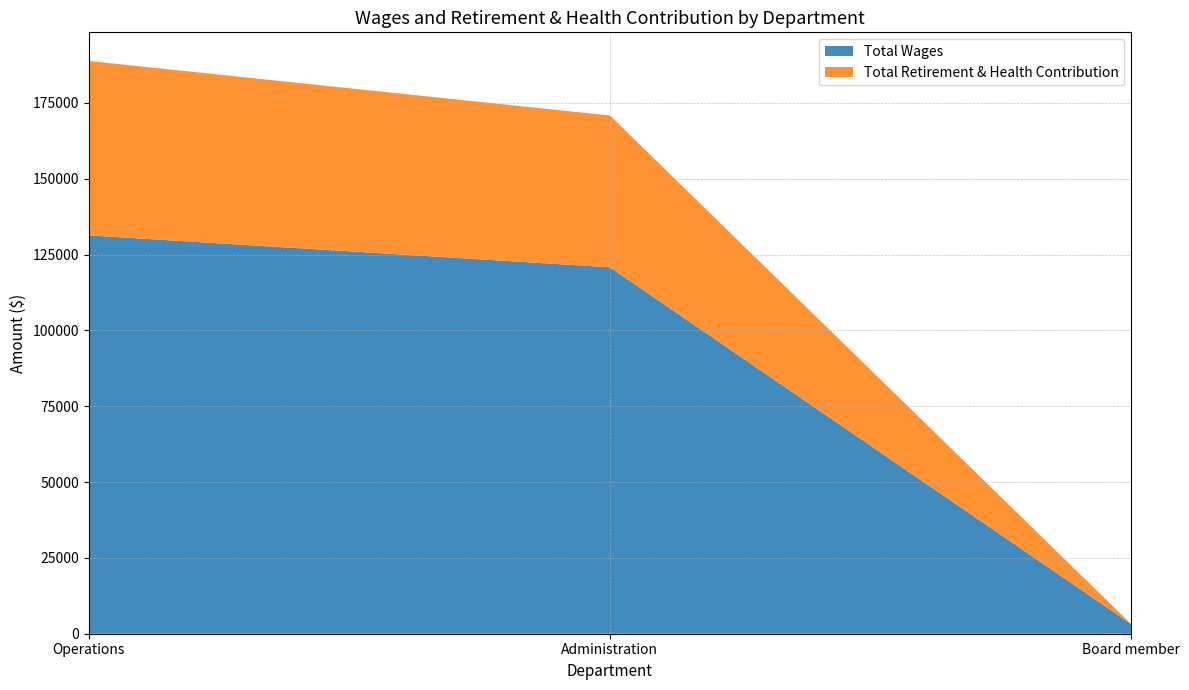

Reading right to left, what are all the values shown in this chart?

Total Wages: Board member=3200	Administration=120811	Operations=131333
Total Retirement & Health Contribution: Board member=0	Administration=50036	Operations=57498